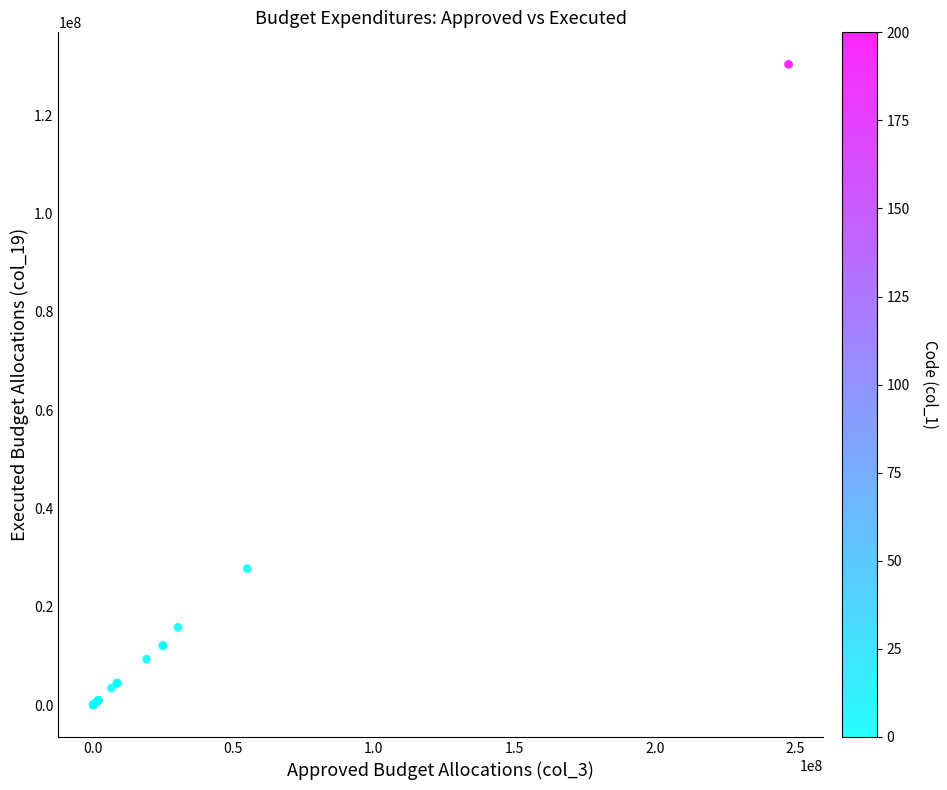

What Y value in the scatter plot is closest to 65194547?

27764856.8